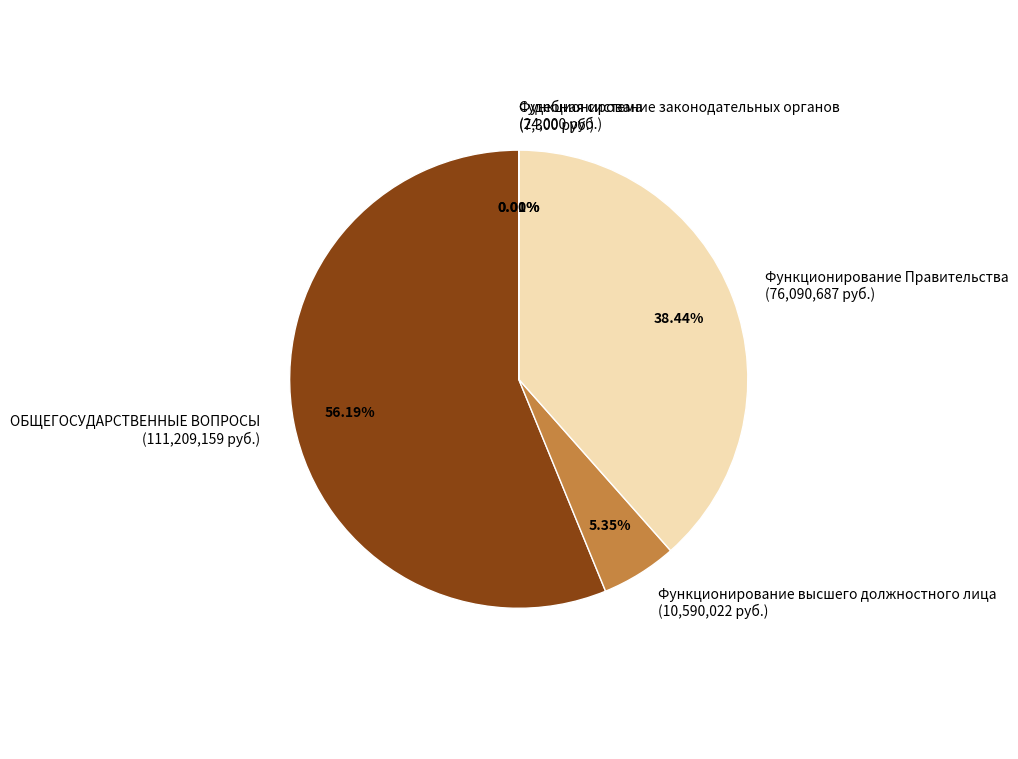

What is the majority slice?

ОБЩЕГОСУДАРСТВЕННЫЕ ВОПРОСЫ